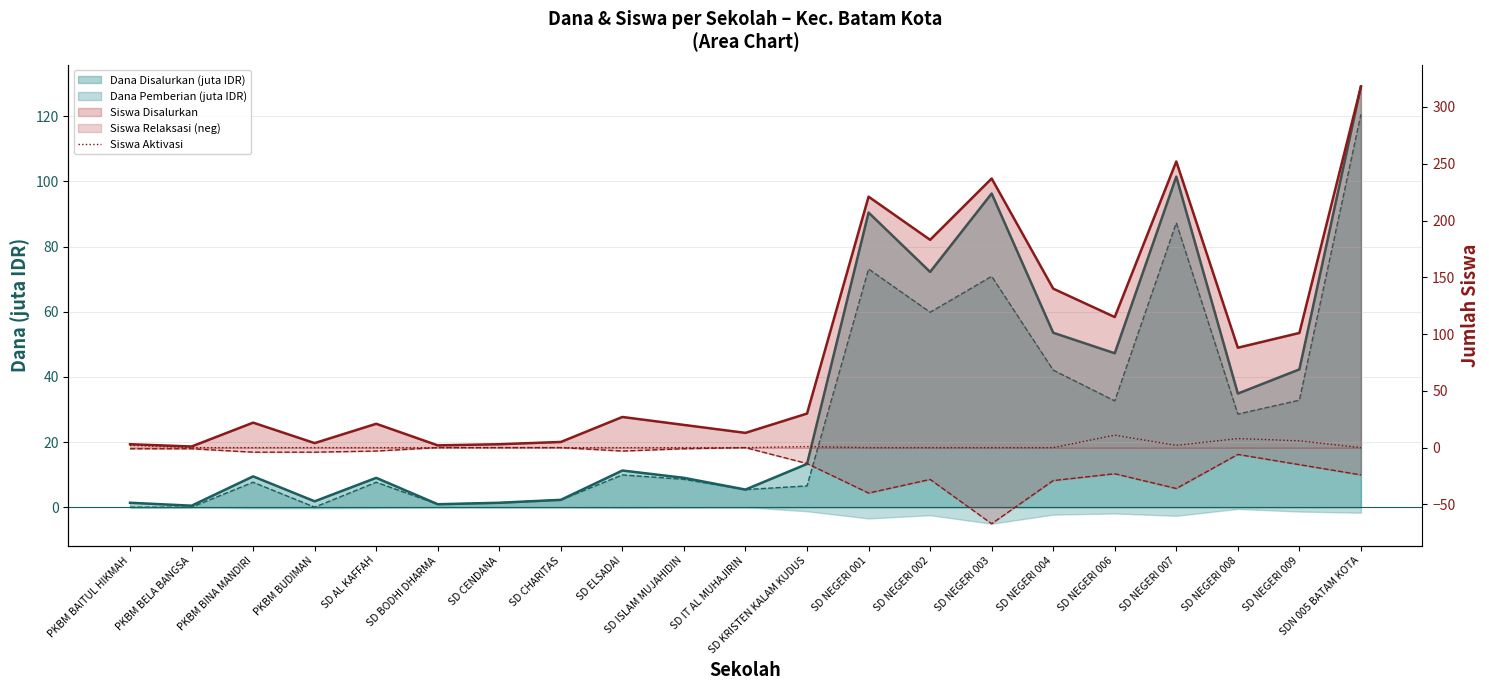

Which label corresponds to the largest value in the chart?

SD NEGERI 006